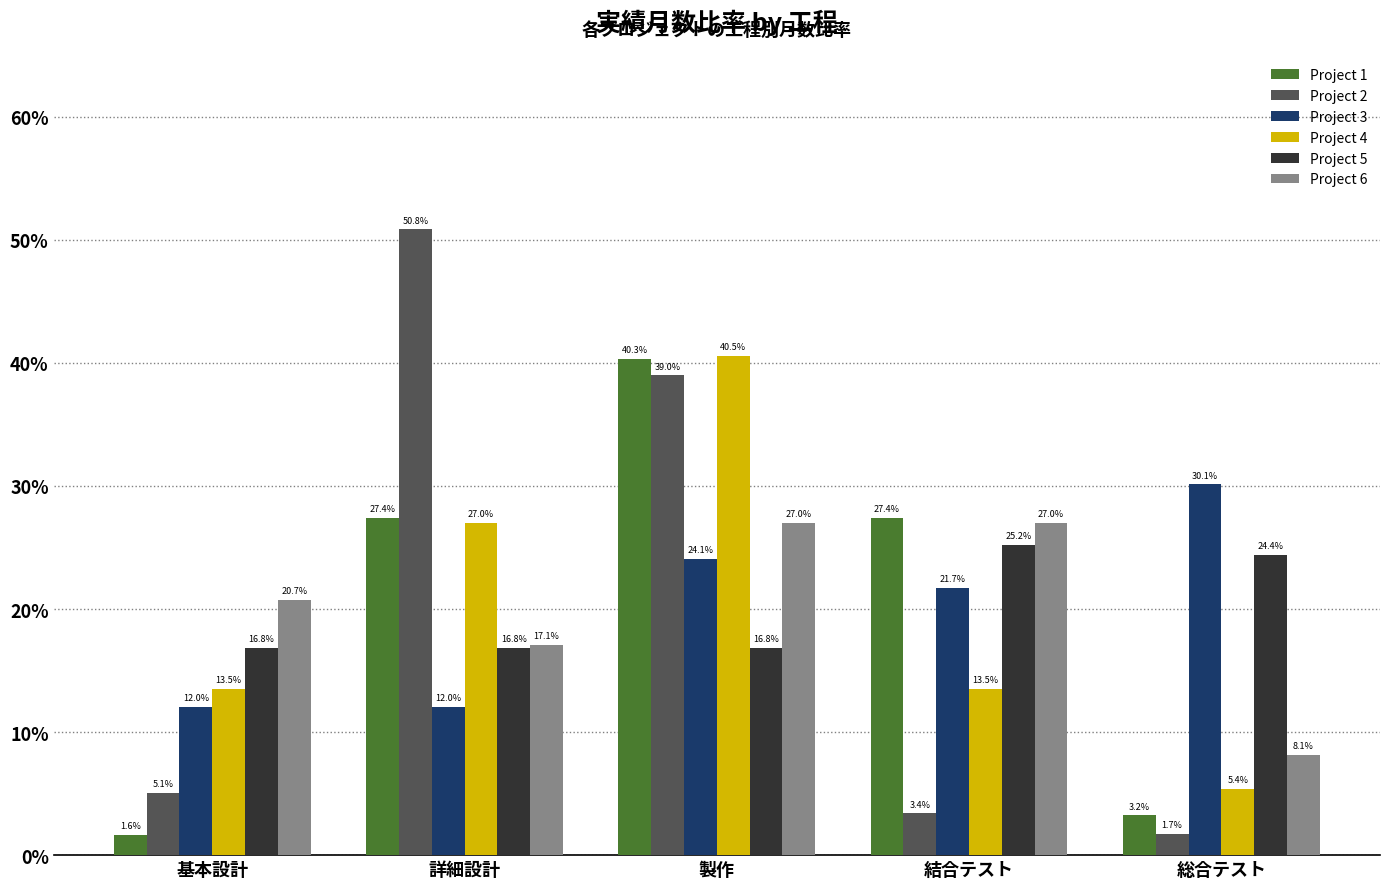

Reading right to left, transcribe all the data shown in this chart.

Project 1: 0.0	0.3	0.4	0.3	0.0
Project 2: 0.0	0.0	0.4	0.5	0.1
Project 3: 0.3	0.2	0.2	0.1	0.1
Project 4: 0.1	0.1	0.4	0.3	0.1
Project 5: 0.2	0.3	0.2	0.2	0.2
Project 6: 0.1	0.3	0.3	0.2	0.2